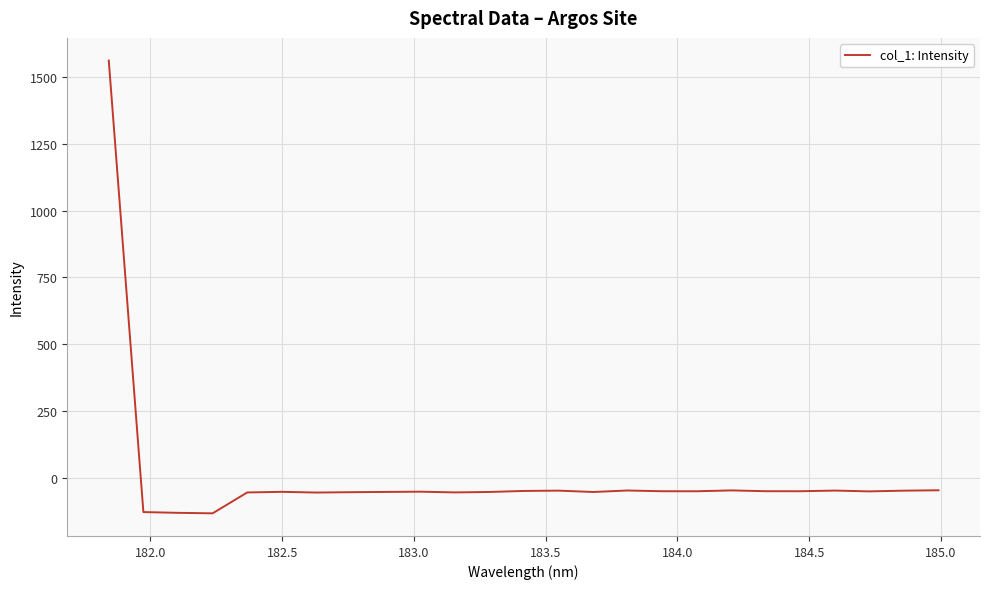

What is the minimum value shown in the chart?

-131.8